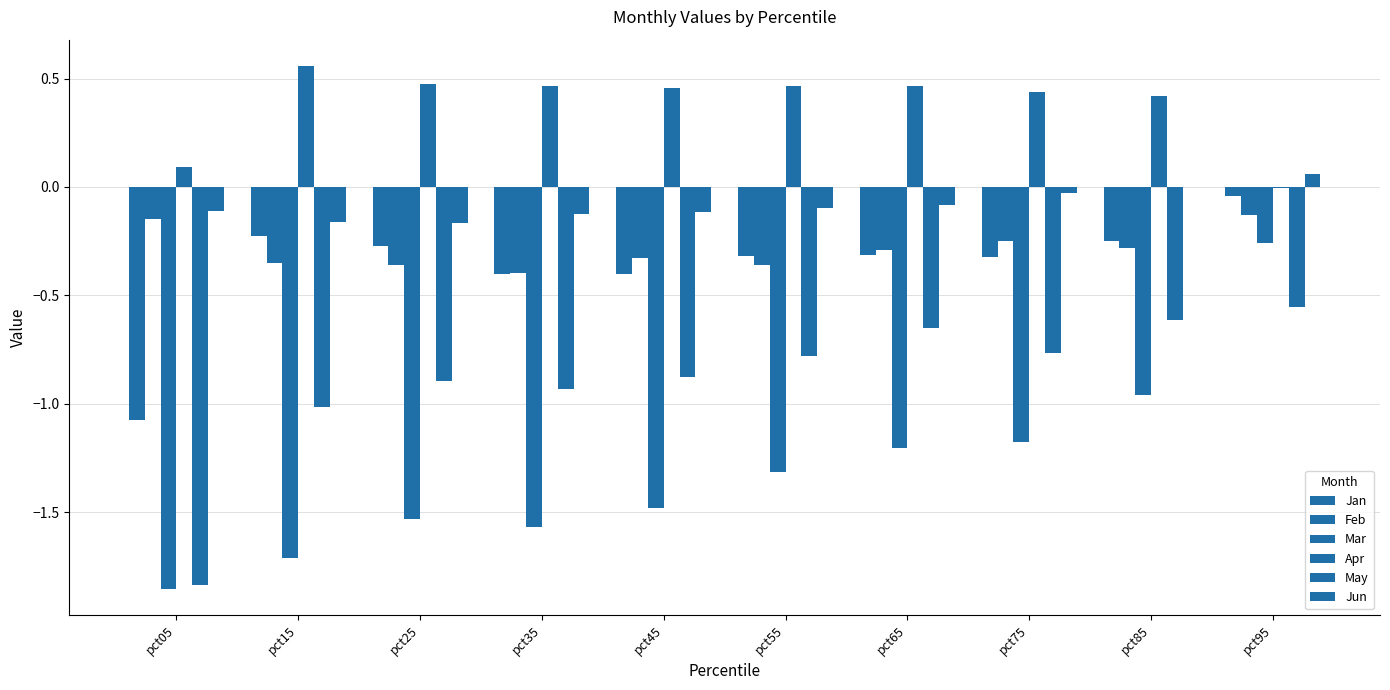

Rank the series by their maximum value, from highest to lowest.

Apr, Jun, Jan, Feb, Mar, May